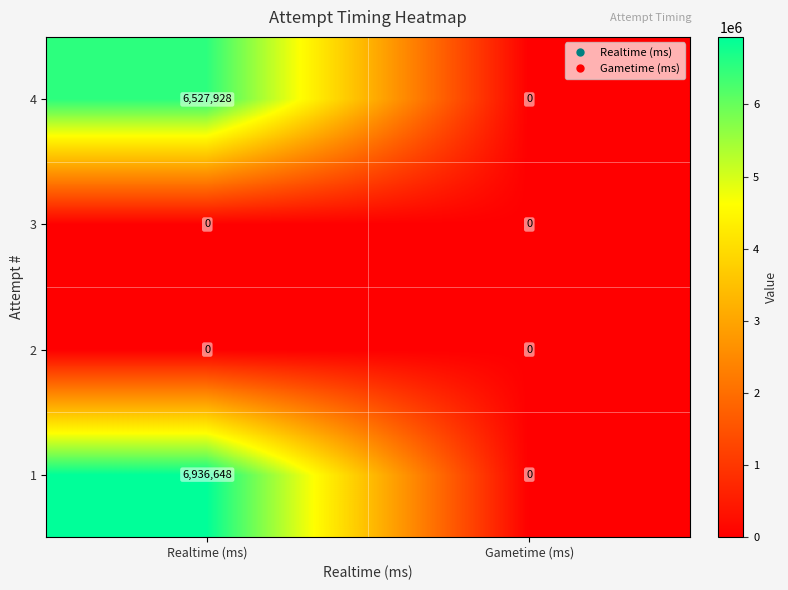

Reading right to left, list all the values displayed in this chart.

4: Gametime (ms)=0	Realtime (ms)=6527928
3: Gametime (ms)=0	Realtime (ms)=0
2: Gametime (ms)=0	Realtime (ms)=0
1: Gametime (ms)=0	Realtime (ms)=6936648